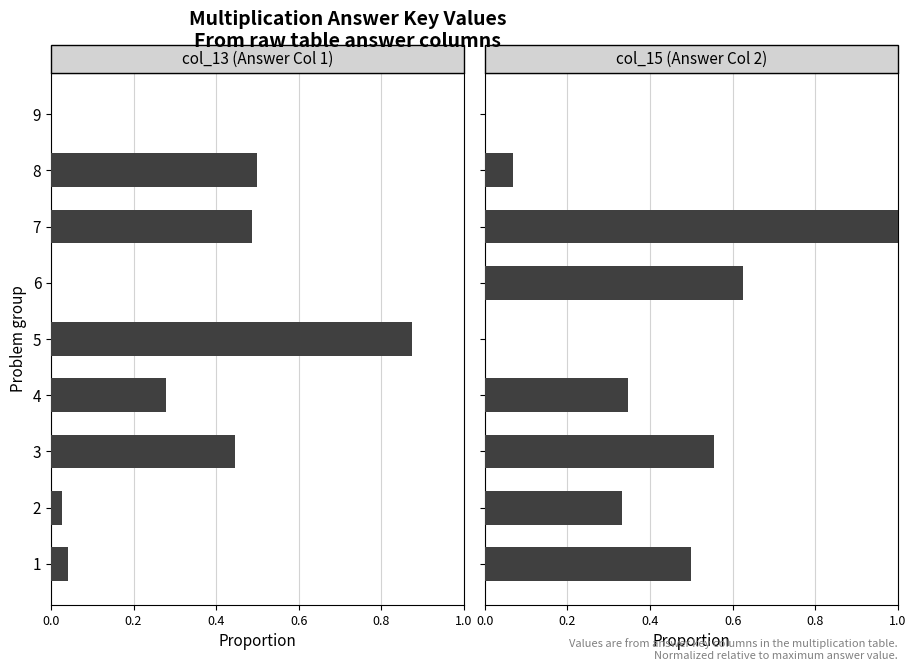

Reading left to right, extract all data points from this chart.

col_13: 0.0	0.0	0.4	0.3	0.9	0.0	0.5	0.5	0.0
col_15: 0.5	0.3	0.6	0.3	0.0	0.6	1.0	0.1	0.0